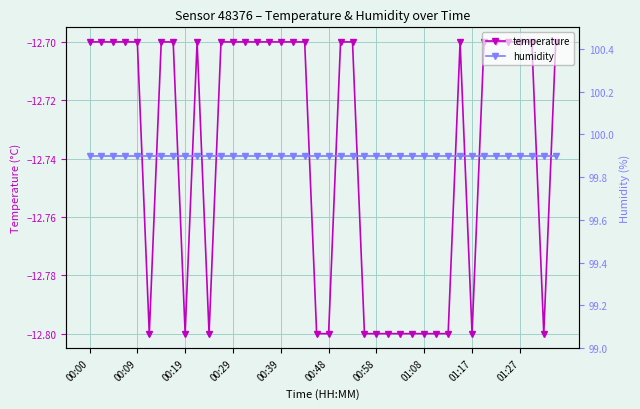

Reading right to left, transcribe all the data shown in this chart.

temperature: -12.7	-12.8	-12.7	-12.7	-12.7	-12.7	-12.7	-12.8	-12.7	-12.8	-12.8	-12.8	-12.8	-12.8	-12.8	-12.8	-12.8	-12.7	-12.7	-12.8	-12.8	-12.7	-12.7	-12.7	-12.7	-12.7	-12.7	-12.7	-12.7	-12.8	-12.7	-12.8	-12.7	-12.7	-12.8	-12.7	-12.7	-12.7	-12.7	-12.7
humidity: 99.9	99.9	99.9	99.9	99.9	99.9	99.9	99.9	99.9	99.9	99.9	99.9	99.9	99.9	99.9	99.9	99.9	99.9	99.9	99.9	99.9	99.9	99.9	99.9	99.9	99.9	99.9	99.9	99.9	99.9	99.9	99.9	99.9	99.9	99.9	99.9	99.9	99.9	99.9	99.9